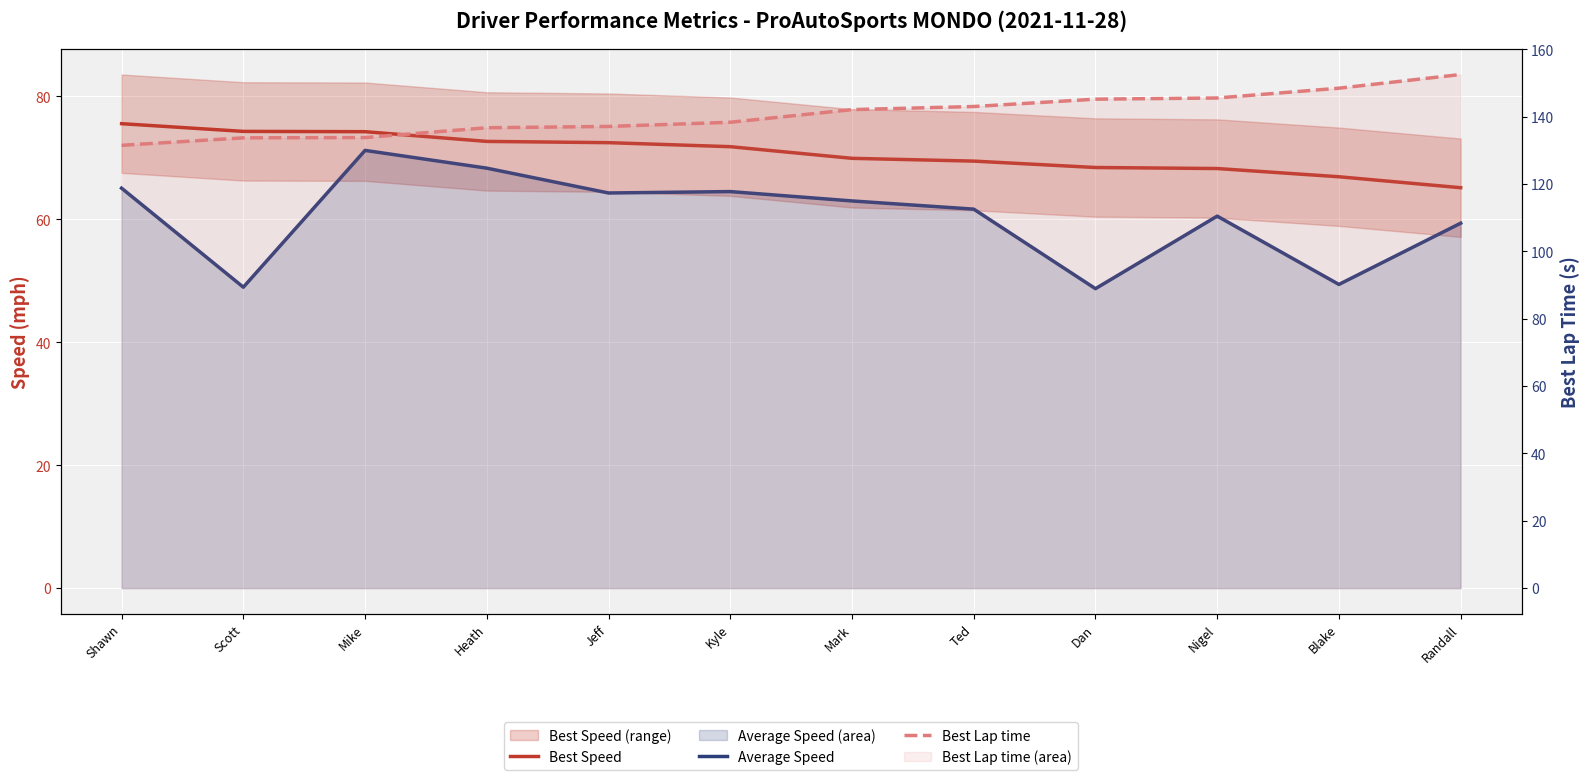

Read the Average Speed value at Shawn.

65.1